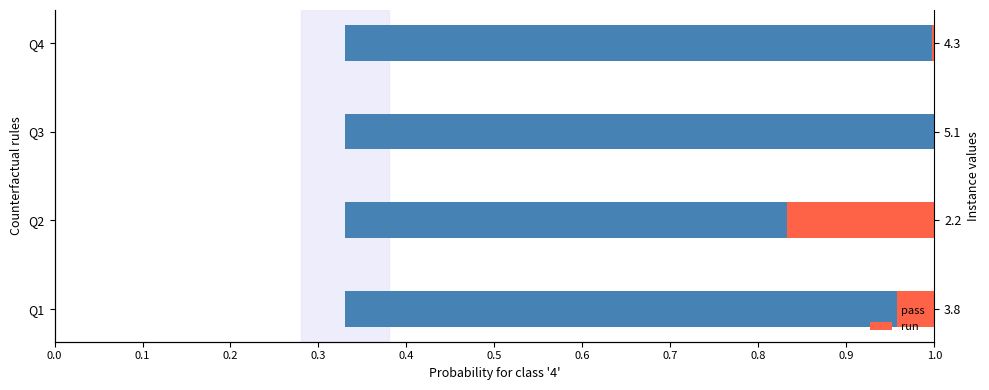

List the series in order of their overall mean, highest first.

pass, run